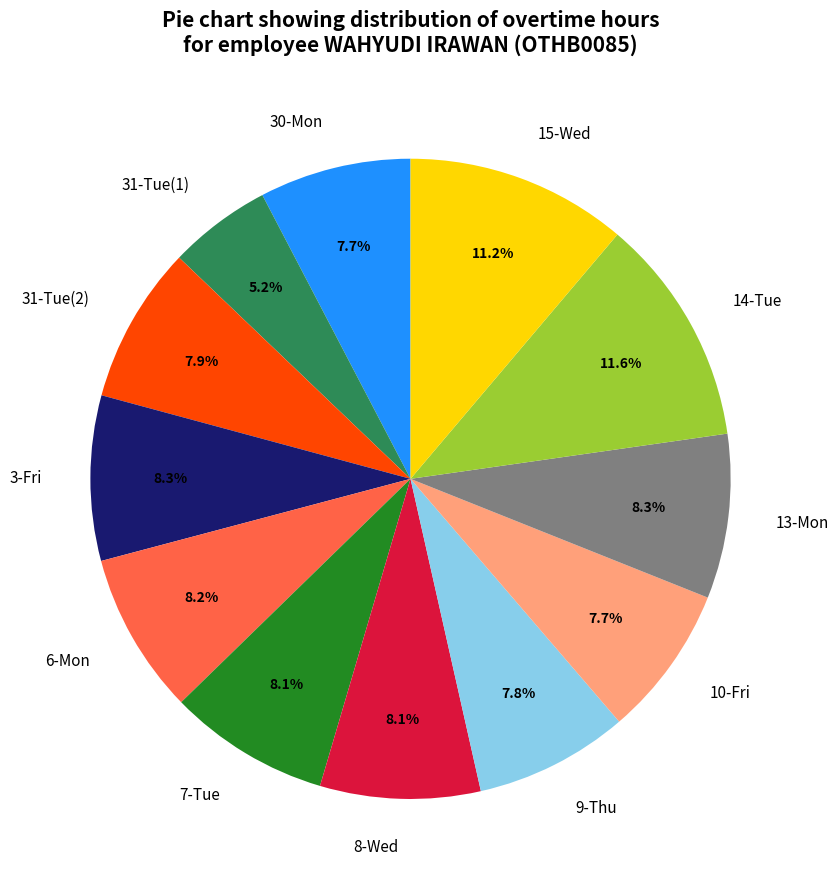

How many slices are in this pie chart?

12